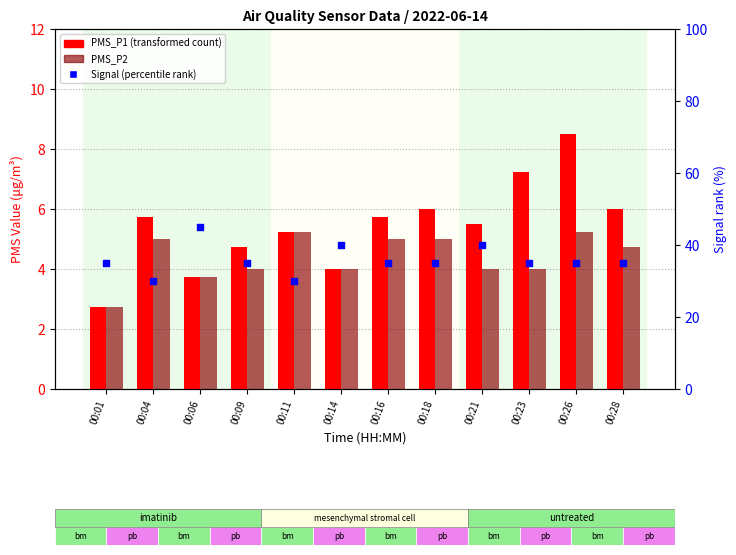

At how many categories does at least one series exceed 29?

12